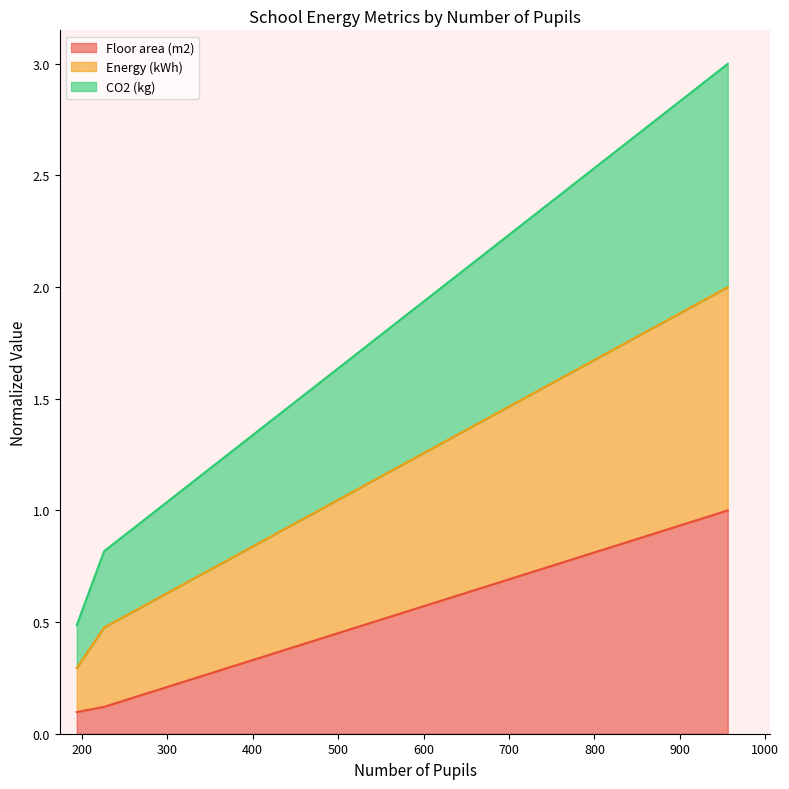

Where is CO2 (kg) nearest to the value 1?

226